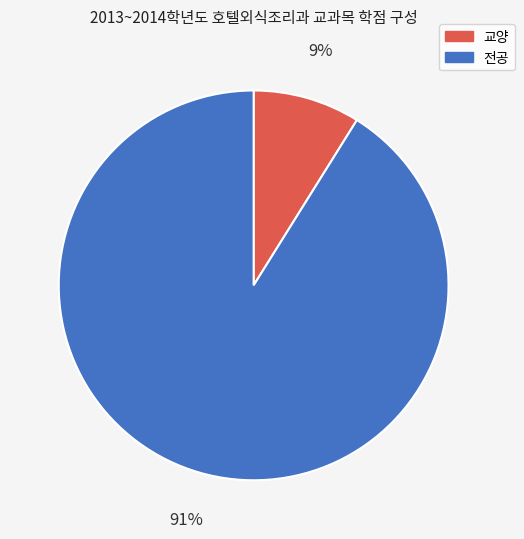

True or false: 전공 accounts for 85% of the total.

False